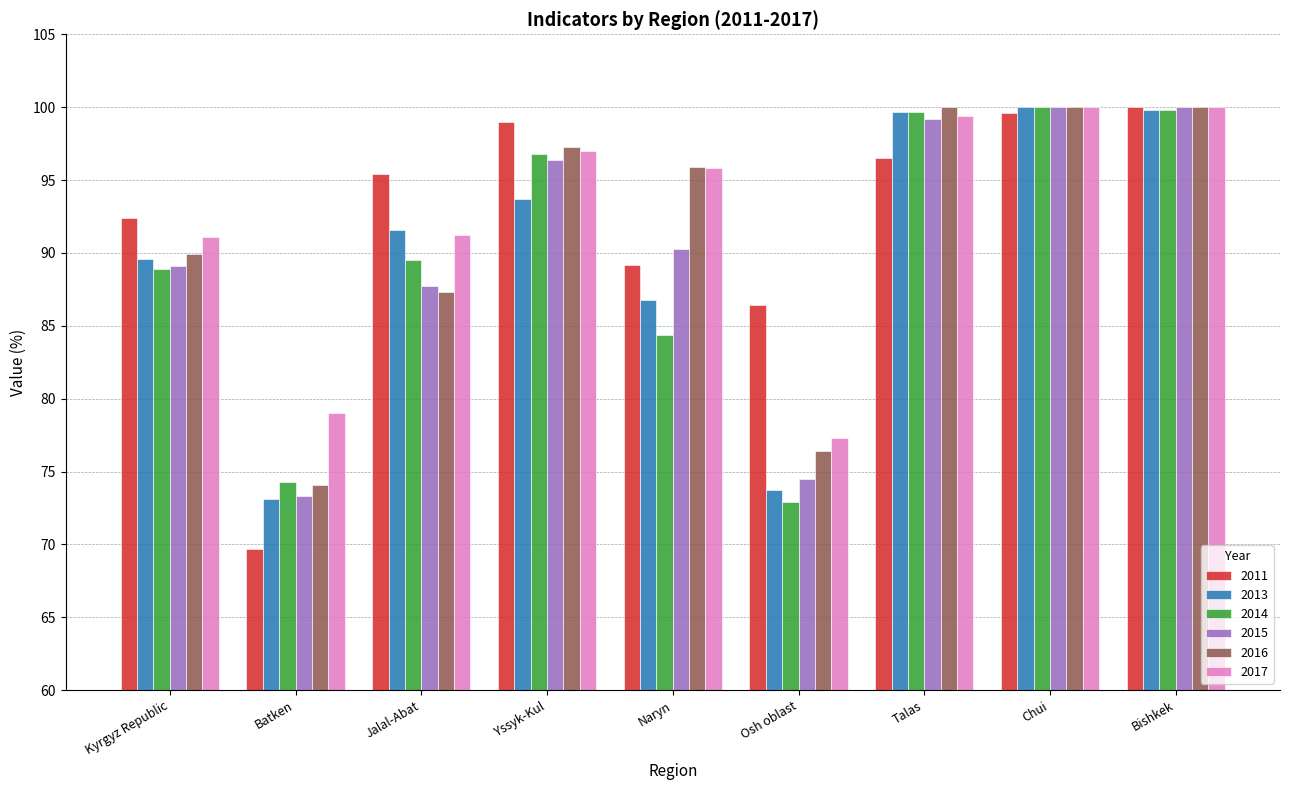

Is the value of 2014 at Chui greater than the value of 2011 at Osh oblast?

Yes